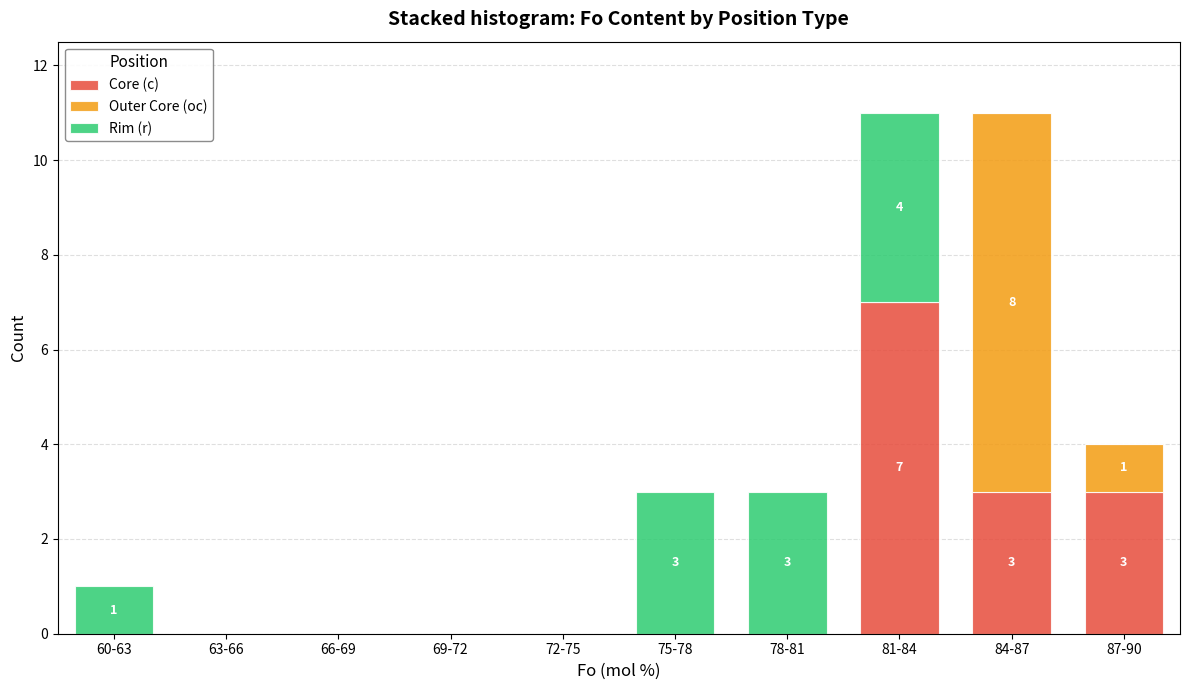

Reading left to right, list the values for the Core (c) series.

60-63=0	63-66=0	66-69=0	69-72=0	72-75=0	75-78=0	78-81=0	81-84=7	84-87=3	87-90=3